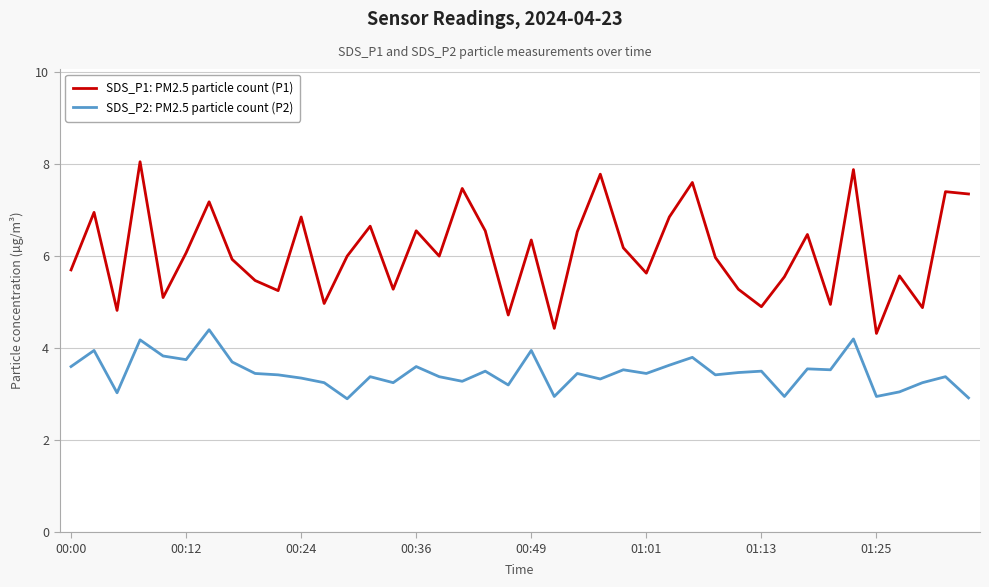

Which series has the widest spread of values?

SDS_P1: PM2.5 particle count (P1)